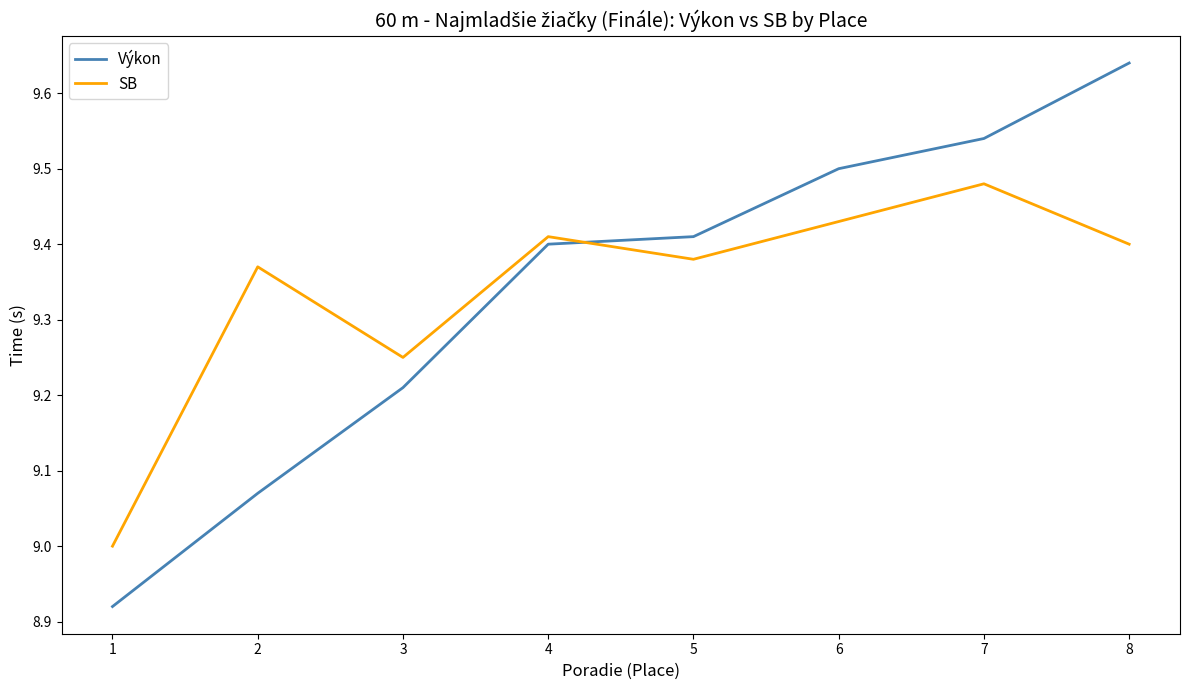

How many times do Výkon and SB cross each other?

1